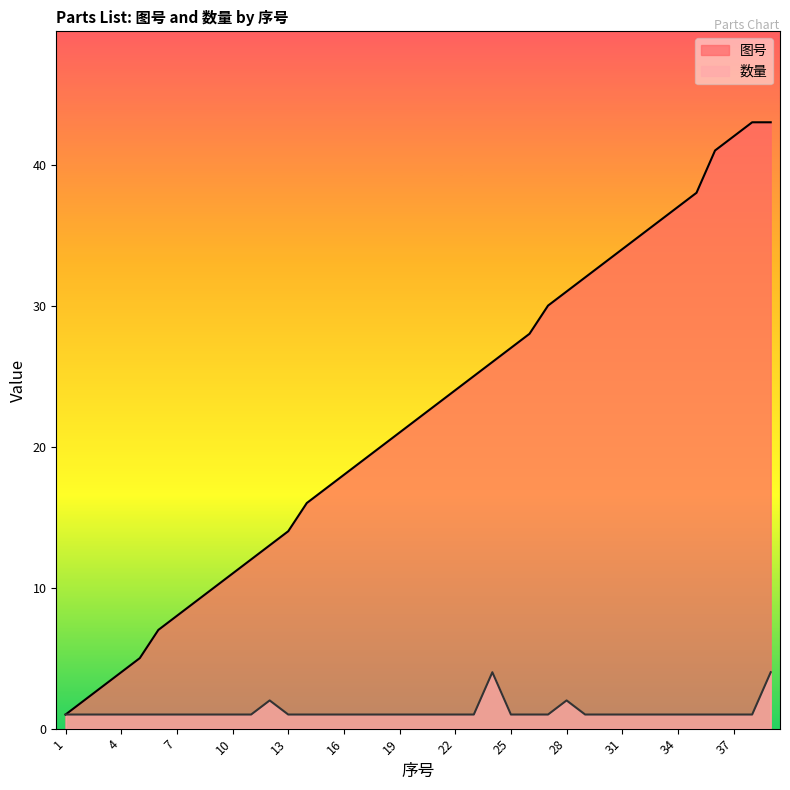

The 数量 series shows 0 at 4. True or false?

False